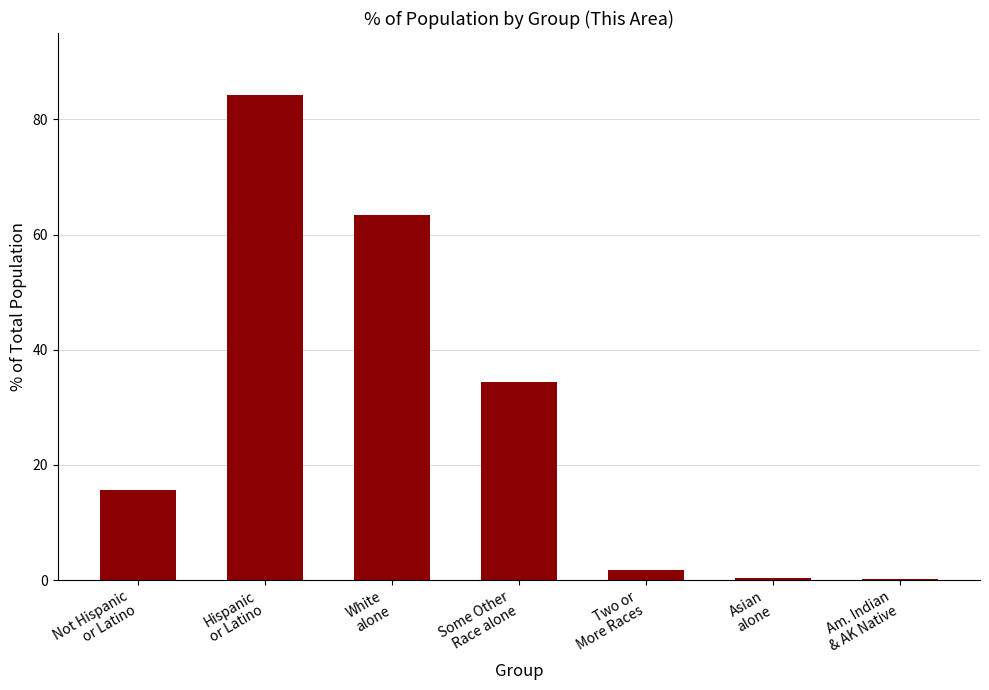

Are the bars horizontal?

No